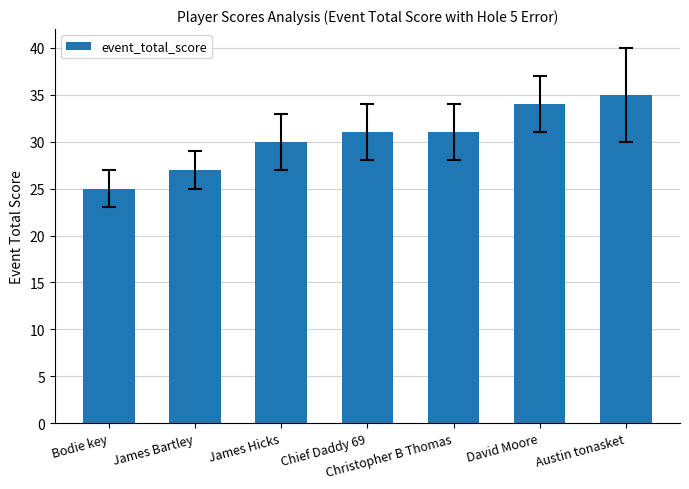

Reading right to left, transcribe all the data shown in this chart.

35	34	31	31	30	27	25